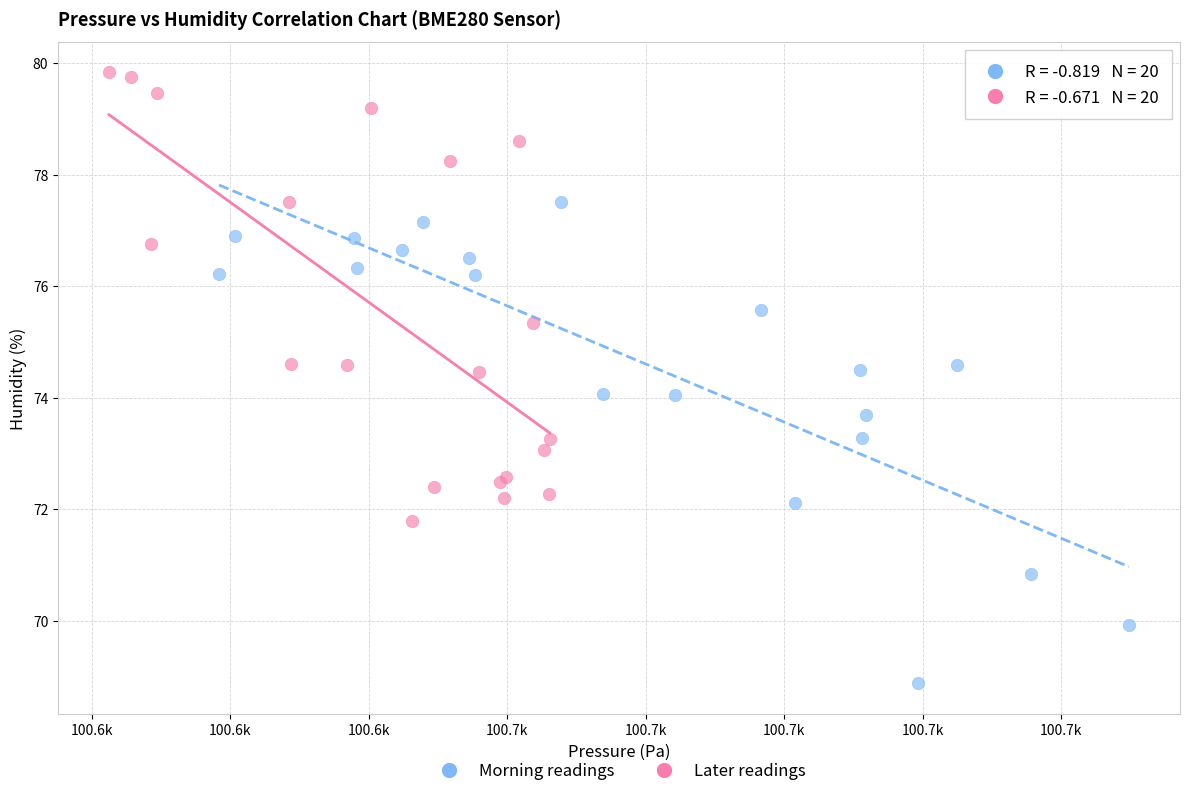

Which series reaches the maximum Y coordinate?

Later readings